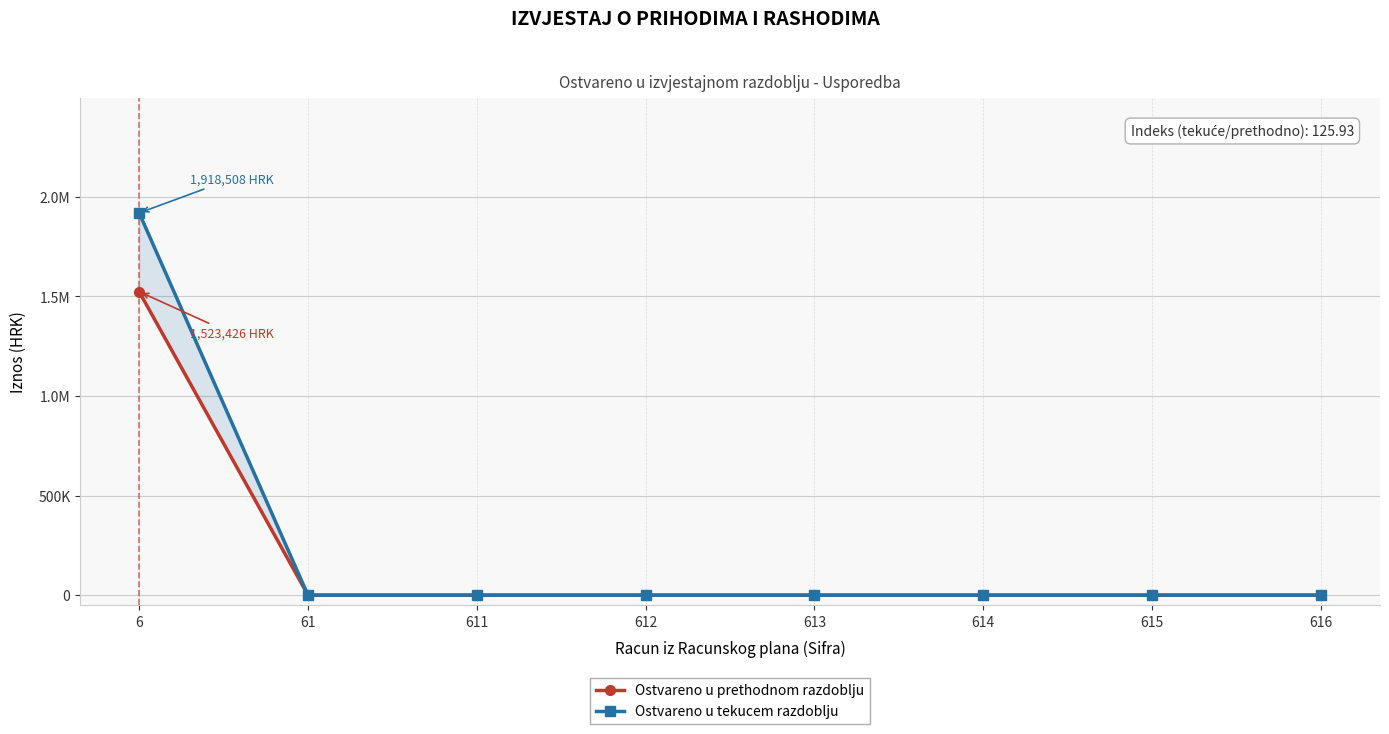

True or false: Ostvareno u prethodnom razdoblju and Ostvareno u tekucem razdoblju intersect in this chart.

False